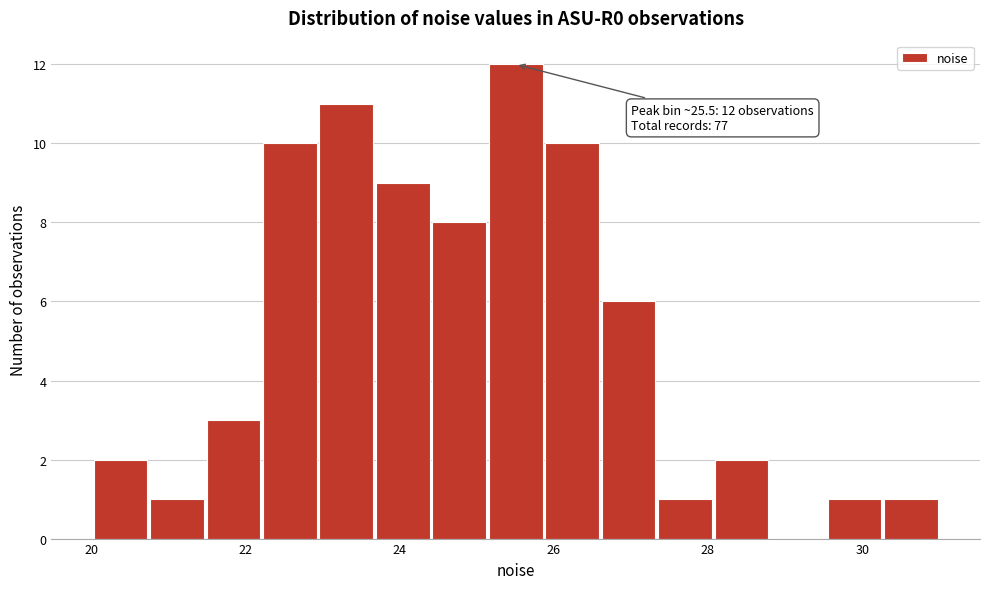

Read against the x-axis, roughly where is the centre of the tallest bar?

25.6